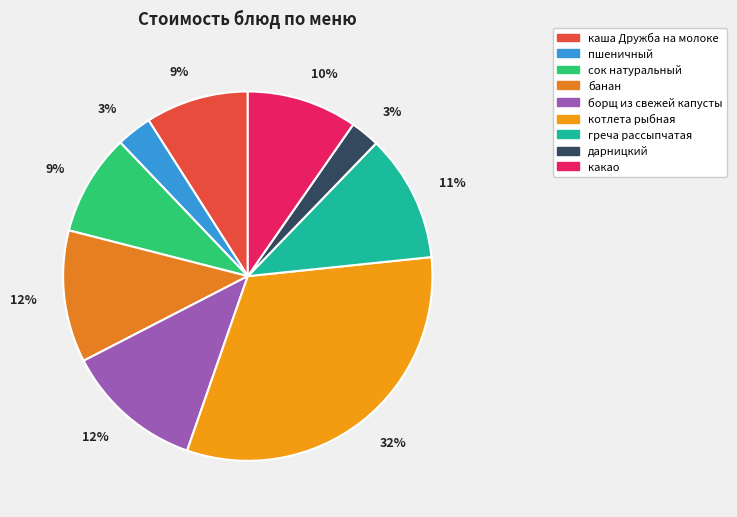

Do банан and какао together represent more than half of the pie?

No